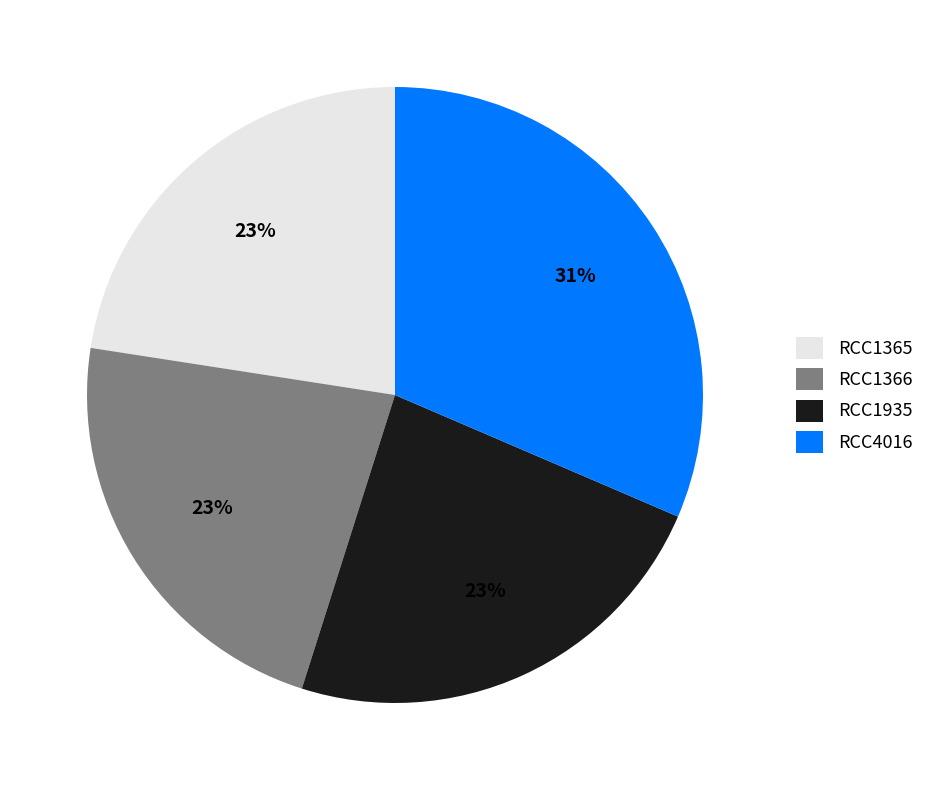

To the nearest percent, what percentage of the pie is RCC1935?

23%